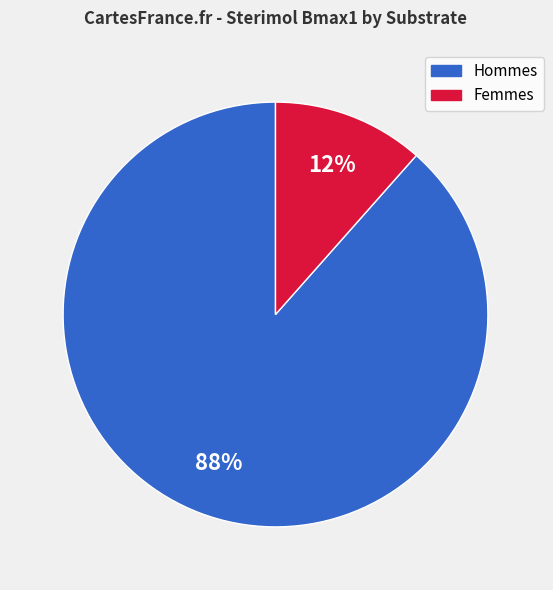

Is there a majority slice in this chart?

Yes